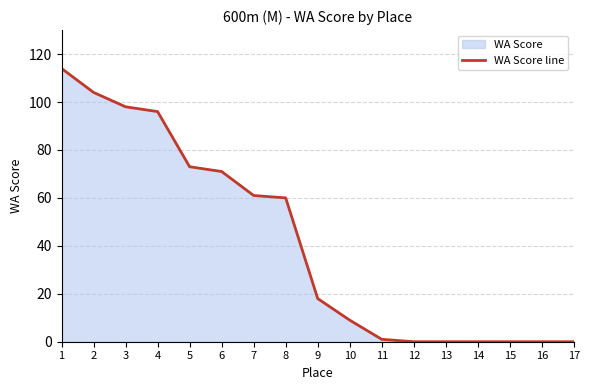

What is the difference between the maximum and second lowest values?

114